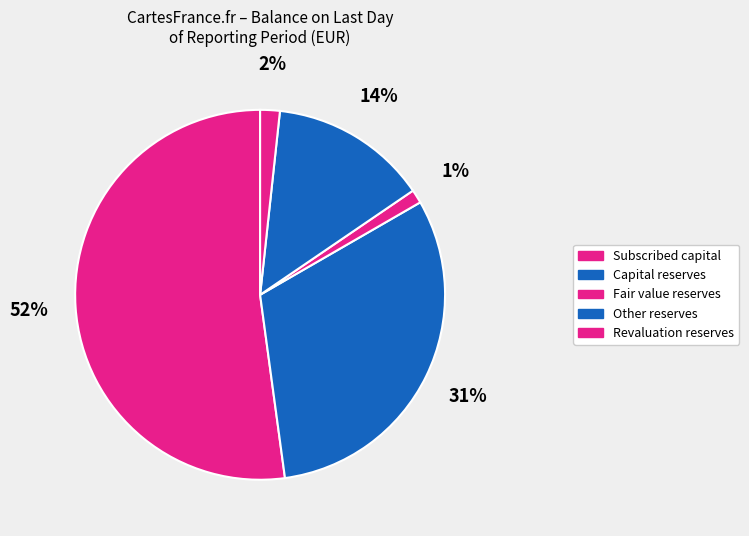

How many segments does this pie chart have?

5